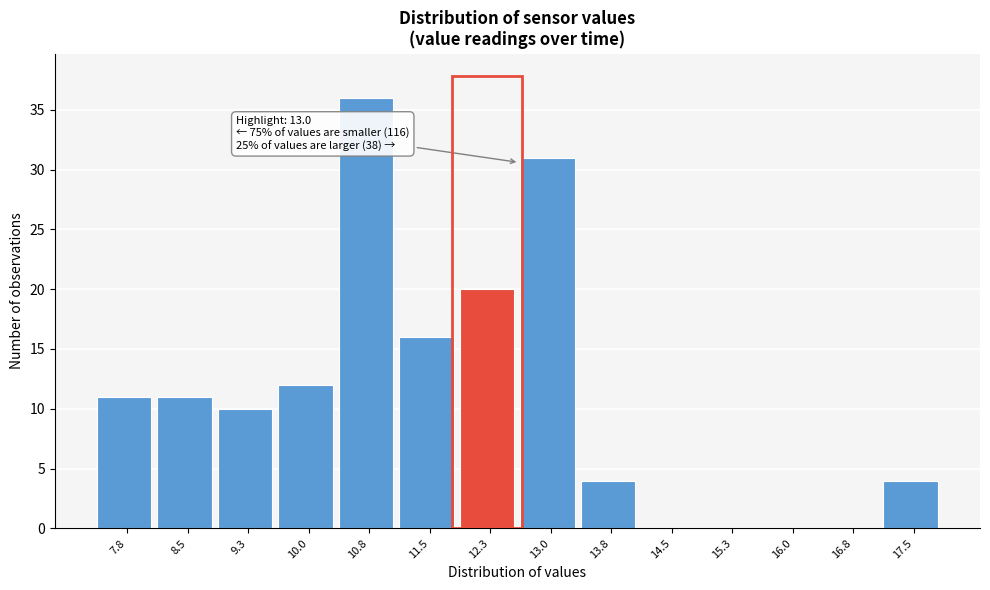

Reading left to right, transcribe all the data shown in this chart.

7.8=11	8.5=11	9.3=10	10.0=12	10.8=36	11.5=16	12.3=20	13.0=31	13.8=4	14.5=0	15.3=0	16.0=0	16.8=0	17.5=4